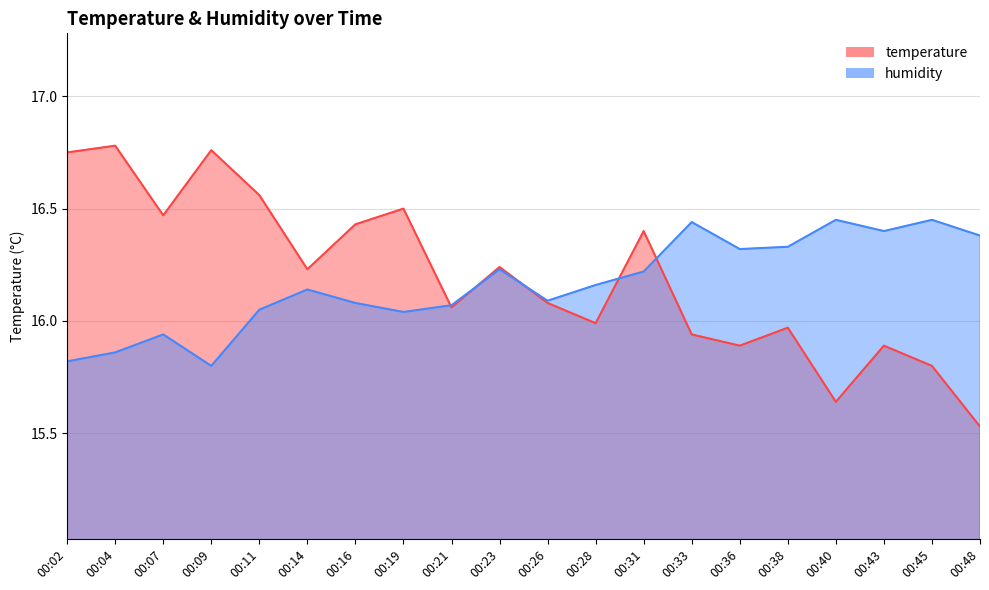

In temperature, how many points are higher than both neighbors (excluding endpoints)?

7